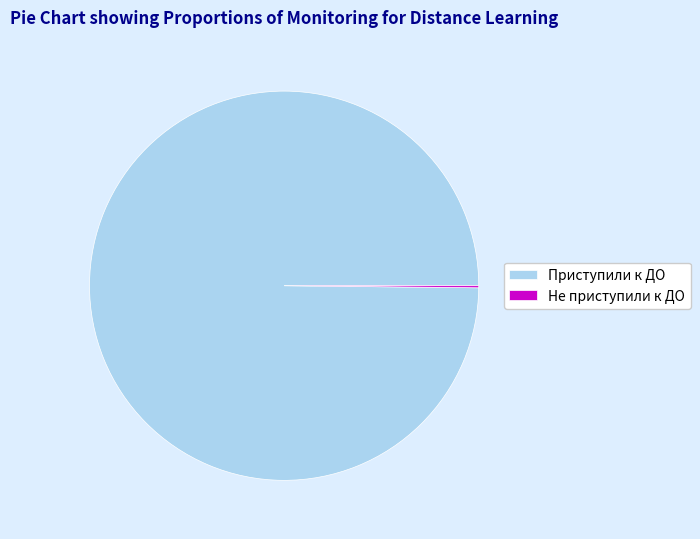

Is it true that Приступили к ДО is 88% of the pie?

False